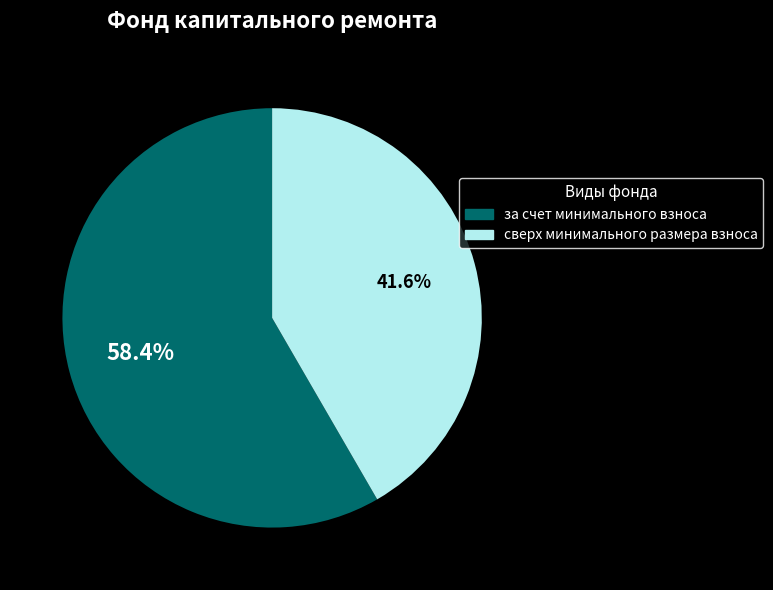

Which category accounts for the majority?

за счет минимального взноса